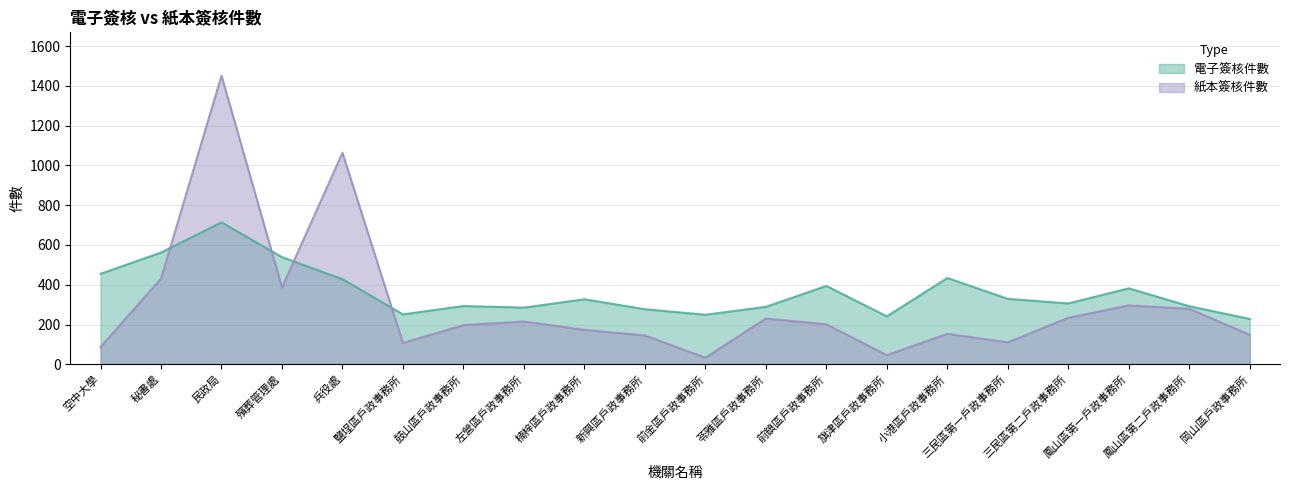

What is the approximate value of 紙本簽核件數 at 岡山區戶政事務所?

148